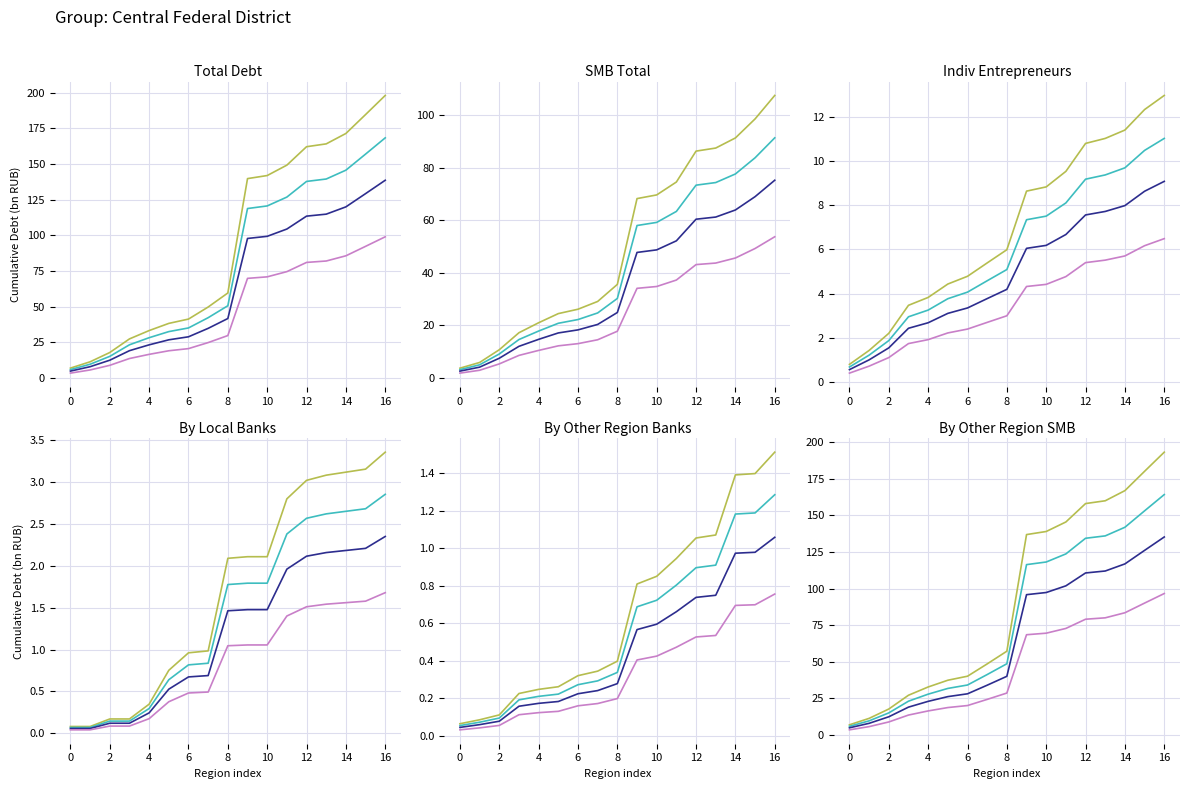

At which label does Indiv Entrepreneurs reach its peak?

16